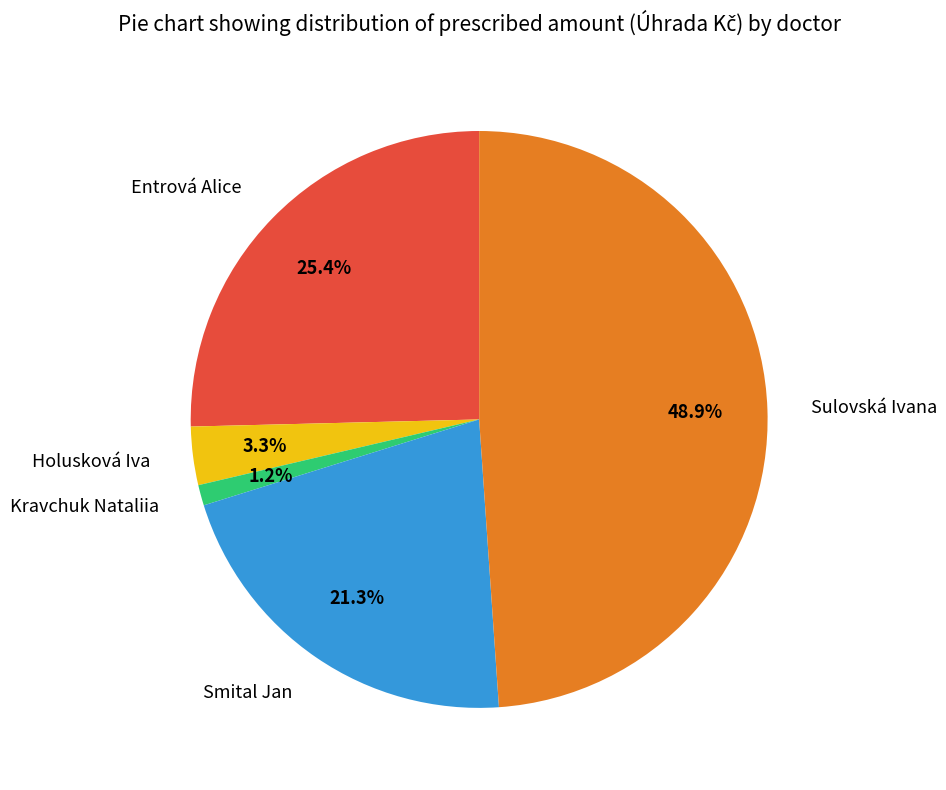

How many segments does this pie chart have?

5